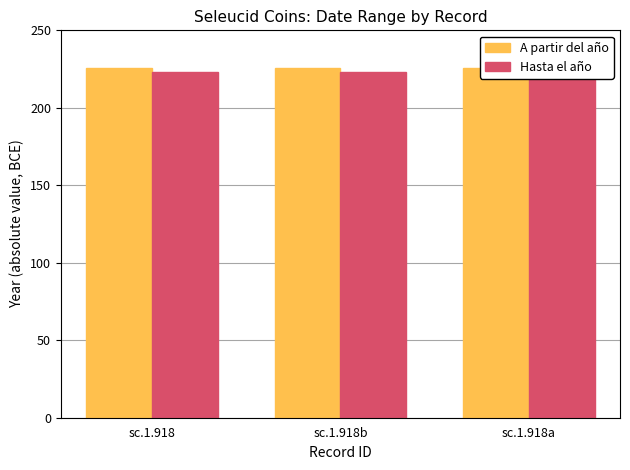

At how many categories does at least one series exceed 224?

3